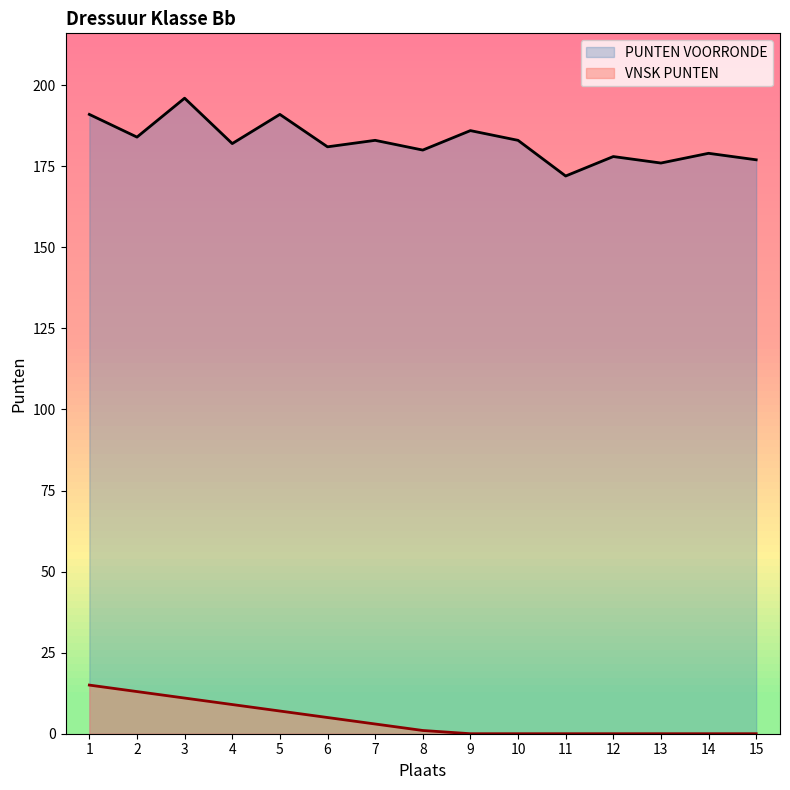

Which category has the highest value in the VNSK PUNTEN series?

1